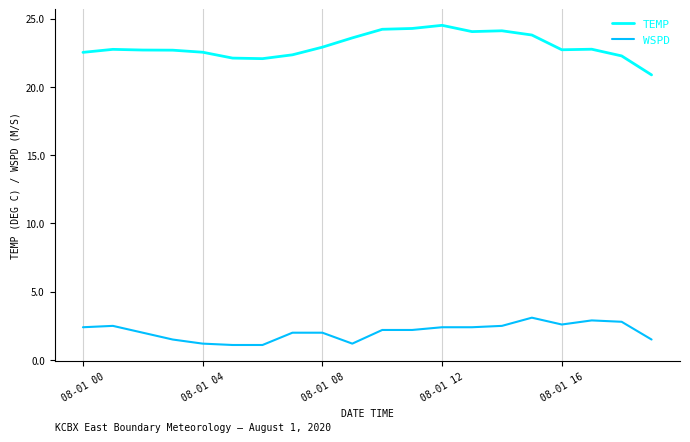

What is the sum of all TEMP values?

459.8